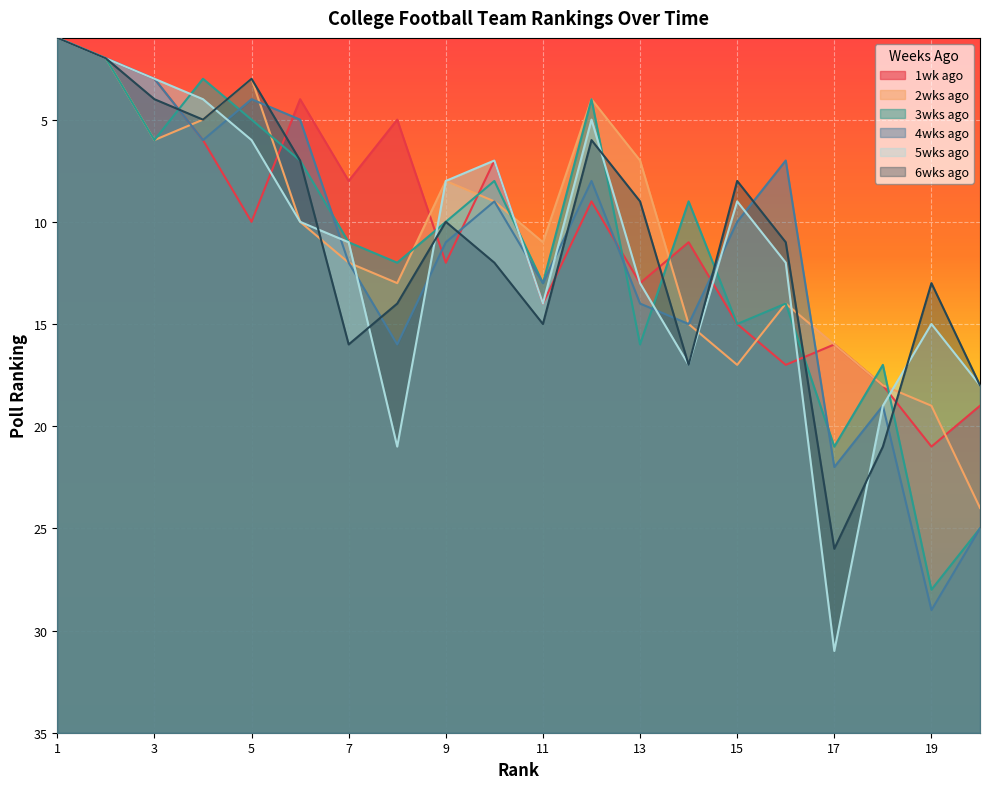

Reading left to right, what are all the values shown in this chart?

1wk ago: 1=1	2=2	3=3	4=6	5=10	6=4	7=8	8=5	9=12	10=7	11=14	12=9	13=13	14=11	15=15	16=17	17=16	18=18	19=21	20=19
2wks ago: 1=1	2=2	3=6	4=5	5=3	6=10	7=12	8=13	9=8	10=9	11=11	12=4	13=7	14=15	15=17	16=14	17=16	18=18	19=19	20=24
3wks ago: 1=1	2=2	3=6	4=3	5=5	6=7	7=11	8=12	9=10	10=8	11=13	12=4	13=16	14=9	15=15	16=14	17=21	18=17	19=28	20=25
4wks ago: 1=1	2=2	3=3	4=6	5=4	6=5	7=12	8=16	9=11	10=9	11=13	12=8	13=14	14=15	15=10	16=7	17=22	18=19	19=29	20=25
5wks ago: 1=1	2=2	3=3	4=4	5=6	6=10	7=11	8=21	9=8	10=7	11=14	12=5	13=13	14=17	15=9	16=12	17=31	18=19	19=15	20=18
6wks ago: 1=1	2=2	3=4	4=5	5=3	6=7	7=16	8=14	9=10	10=12	11=15	12=6	13=9	14=17	15=8	16=11	17=26	18=21	19=13	20=18